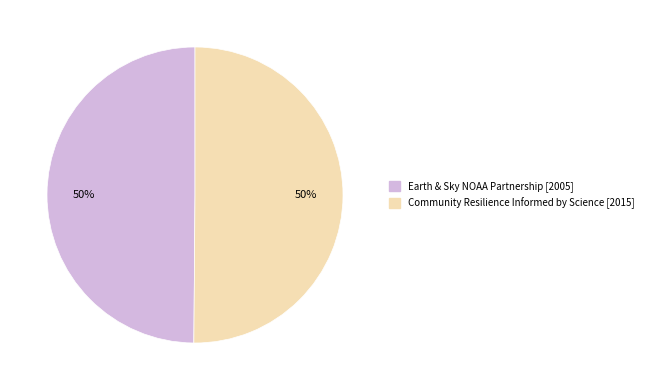

To the nearest percent, what portion does Community Resilience Informed by Science [2015] represent?

50%